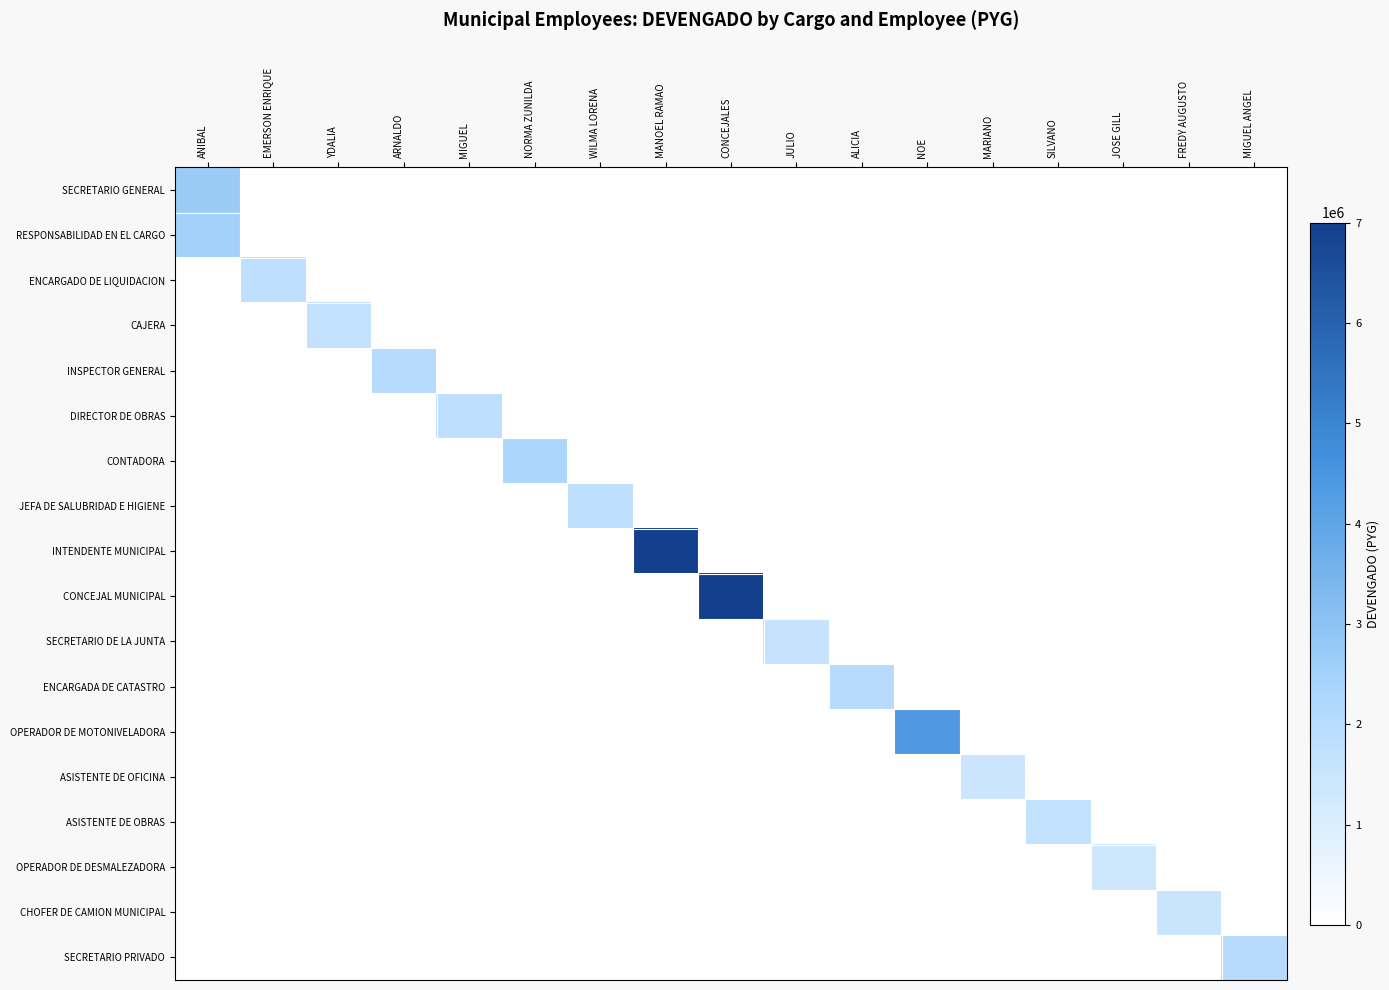

Reading right to left, transcribe all the data shown in this chart.

SECRETARIO GENERAL: MIGUEL ANGEL=0	FREDY AUGUSTO=0	JOSE GILL=0	SILVANO=0	MARIANO=0	NOE=0	ALICIA=0	JULIO=0	CONCEJALES=0	MANOEL RAMAO=0	WILMA LORENA=0	NORMA ZUNILDA=0	MIGUEL=0	ARNALDO=0	YDALIA=0	EMERSON ENRIQUE=0	ANIBAL=2700000
RESPONSABILIDAD EN EL CARGO: MIGUEL ANGEL=0	FREDY AUGUSTO=0	JOSE GILL=0	SILVANO=0	MARIANO=0	NOE=0	ALICIA=0	JULIO=0	CONCEJALES=0	MANOEL RAMAO=0	WILMA LORENA=0	NORMA ZUNILDA=0	MIGUEL=0	ARNALDO=0	YDALIA=0	EMERSON ENRIQUE=0	ANIBAL=2500000
ENCARGADO DE LIQUIDACION: MIGUEL ANGEL=0	FREDY AUGUSTO=0	JOSE GILL=0	SILVANO=0	MARIANO=0	NOE=0	ALICIA=0	JULIO=0	CONCEJALES=0	MANOEL RAMAO=0	WILMA LORENA=0	NORMA ZUNILDA=0	MIGUEL=0	ARNALDO=0	YDALIA=0	EMERSON ENRIQUE=1800000	ANIBAL=0
CAJERA: MIGUEL ANGEL=0	FREDY AUGUSTO=0	JOSE GILL=0	SILVANO=0	MARIANO=0	NOE=0	ALICIA=0	JULIO=0	CONCEJALES=0	MANOEL RAMAO=0	WILMA LORENA=0	NORMA ZUNILDA=0	MIGUEL=0	ARNALDO=0	YDALIA=1700000	EMERSON ENRIQUE=0	ANIBAL=0
INSPECTOR GENERAL: MIGUEL ANGEL=0	FREDY AUGUSTO=0	JOSE GILL=0	SILVANO=0	MARIANO=0	NOE=0	ALICIA=0	JULIO=0	CONCEJALES=0	MANOEL RAMAO=0	WILMA LORENA=0	NORMA ZUNILDA=0	MIGUEL=0	ARNALDO=2000000	YDALIA=0	EMERSON ENRIQUE=0	ANIBAL=0
DIRECTOR DE OBRAS: MIGUEL ANGEL=0	FREDY AUGUSTO=0	JOSE GILL=0	SILVANO=0	MARIANO=0	NOE=0	ALICIA=0	JULIO=0	CONCEJALES=0	MANOEL RAMAO=0	WILMA LORENA=0	NORMA ZUNILDA=0	MIGUEL=1800000	ARNALDO=0	YDALIA=0	EMERSON ENRIQUE=0	ANIBAL=0
CONTADORA: MIGUEL ANGEL=0	FREDY AUGUSTO=0	JOSE GILL=0	SILVANO=0	MARIANO=0	NOE=0	ALICIA=0	JULIO=0	CONCEJALES=0	MANOEL RAMAO=0	WILMA LORENA=0	NORMA ZUNILDA=2295000	MIGUEL=0	ARNALDO=0	YDALIA=0	EMERSON ENRIQUE=0	ANIBAL=0
JEFA DE SALUBRIDAD E HIGIENE: MIGUEL ANGEL=0	FREDY AUGUSTO=0	JOSE GILL=0	SILVANO=0	MARIANO=0	NOE=0	ALICIA=0	JULIO=0	CONCEJALES=0	MANOEL RAMAO=0	WILMA LORENA=1800000	NORMA ZUNILDA=0	MIGUEL=0	ARNALDO=0	YDALIA=0	EMERSON ENRIQUE=0	ANIBAL=0
INTENDENTE MUNICIPAL: MIGUEL ANGEL=0	FREDY AUGUSTO=0	JOSE GILL=0	SILVANO=0	MARIANO=0	NOE=0	ALICIA=0	JULIO=0	CONCEJALES=0	MANOEL RAMAO=7000000	WILMA LORENA=0	NORMA ZUNILDA=0	MIGUEL=0	ARNALDO=0	YDALIA=0	EMERSON ENRIQUE=0	ANIBAL=0
CONCEJAL MUNICIPAL: MIGUEL ANGEL=0	FREDY AUGUSTO=0	JOSE GILL=0	SILVANO=0	MARIANO=0	NOE=0	ALICIA=0	JULIO=0	CONCEJALES=12800000	MANOEL RAMAO=0	WILMA LORENA=0	NORMA ZUNILDA=0	MIGUEL=0	ARNALDO=0	YDALIA=0	EMERSON ENRIQUE=0	ANIBAL=0
SECRETARIO DE LA JUNTA: MIGUEL ANGEL=0	FREDY AUGUSTO=0	JOSE GILL=0	SILVANO=0	MARIANO=0	NOE=0	ALICIA=0	JULIO=1600000	CONCEJALES=0	MANOEL RAMAO=0	WILMA LORENA=0	NORMA ZUNILDA=0	MIGUEL=0	ARNALDO=0	YDALIA=0	EMERSON ENRIQUE=0	ANIBAL=0
ENCARGADA DE CATASTRO: MIGUEL ANGEL=0	FREDY AUGUSTO=0	JOSE GILL=0	SILVANO=0	MARIANO=0	NOE=0	ALICIA=2000000	JULIO=0	CONCEJALES=0	MANOEL RAMAO=0	WILMA LORENA=0	NORMA ZUNILDA=0	MIGUEL=0	ARNALDO=0	YDALIA=0	EMERSON ENRIQUE=0	ANIBAL=0
OPERADOR DE MOTONIVELADORA: MIGUEL ANGEL=0	FREDY AUGUSTO=0	JOSE GILL=0	SILVANO=0	MARIANO=0	NOE=4400000	ALICIA=0	JULIO=0	CONCEJALES=0	MANOEL RAMAO=0	WILMA LORENA=0	NORMA ZUNILDA=0	MIGUEL=0	ARNALDO=0	YDALIA=0	EMERSON ENRIQUE=0	ANIBAL=0
ASISTENTE DE OFICINA: MIGUEL ANGEL=0	FREDY AUGUSTO=0	JOSE GILL=0	SILVANO=0	MARIANO=1450000	NOE=0	ALICIA=0	JULIO=0	CONCEJALES=0	MANOEL RAMAO=0	WILMA LORENA=0	NORMA ZUNILDA=0	MIGUEL=0	ARNALDO=0	YDALIA=0	EMERSON ENRIQUE=0	ANIBAL=0
ASISTENTE DE OBRAS: MIGUEL ANGEL=0	FREDY AUGUSTO=0	JOSE GILL=0	SILVANO=1650000	MARIANO=0	NOE=0	ALICIA=0	JULIO=0	CONCEJALES=0	MANOEL RAMAO=0	WILMA LORENA=0	NORMA ZUNILDA=0	MIGUEL=0	ARNALDO=0	YDALIA=0	EMERSON ENRIQUE=0	ANIBAL=0
OPERADOR DE DESMALEZADORA: MIGUEL ANGEL=0	FREDY AUGUSTO=0	JOSE GILL=1350000	SILVANO=0	MARIANO=0	NOE=0	ALICIA=0	JULIO=0	CONCEJALES=0	MANOEL RAMAO=0	WILMA LORENA=0	NORMA ZUNILDA=0	MIGUEL=0	ARNALDO=0	YDALIA=0	EMERSON ENRIQUE=0	ANIBAL=0
CHOFER DE CAMION MUNICIPAL: MIGUEL ANGEL=0	FREDY AUGUSTO=1500000	JOSE GILL=0	SILVANO=0	MARIANO=0	NOE=0	ALICIA=0	JULIO=0	CONCEJALES=0	MANOEL RAMAO=0	WILMA LORENA=0	NORMA ZUNILDA=0	MIGUEL=0	ARNALDO=0	YDALIA=0	EMERSON ENRIQUE=0	ANIBAL=0
SECRETARIO PRIVADO: MIGUEL ANGEL=2000000	FREDY AUGUSTO=0	JOSE GILL=0	SILVANO=0	MARIANO=0	NOE=0	ALICIA=0	JULIO=0	CONCEJALES=0	MANOEL RAMAO=0	WILMA LORENA=0	NORMA ZUNILDA=0	MIGUEL=0	ARNALDO=0	YDALIA=0	EMERSON ENRIQUE=0	ANIBAL=0